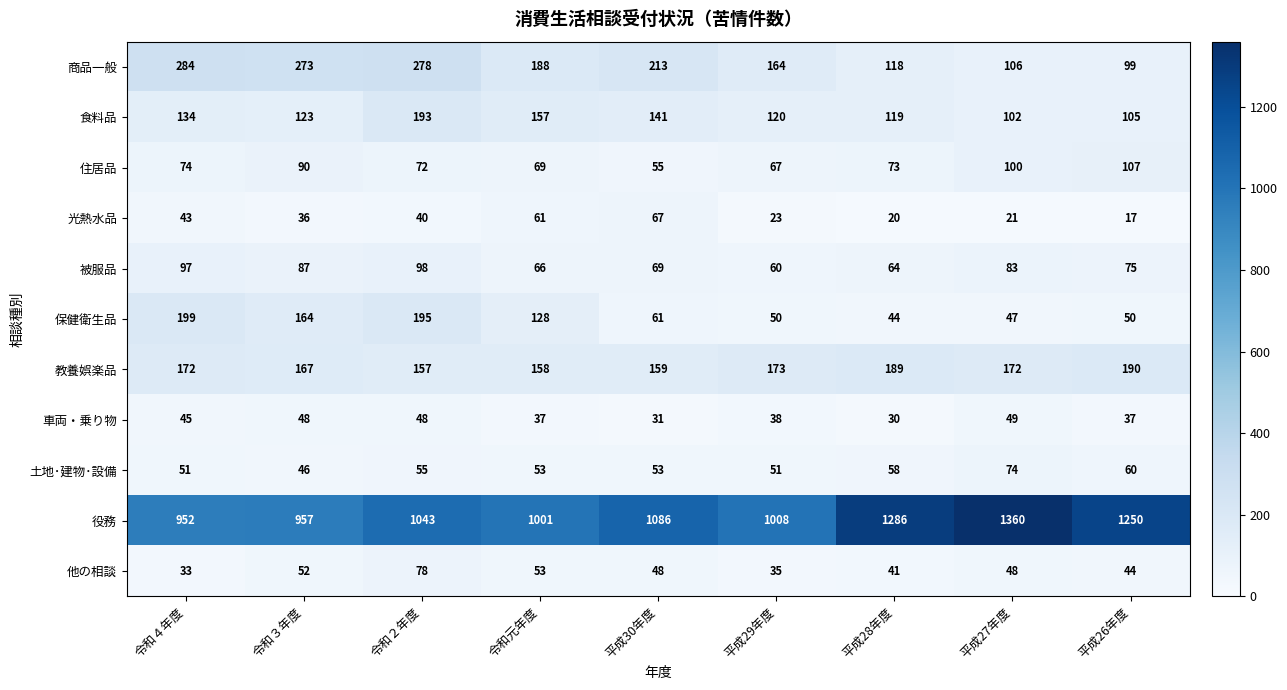

How many data points does each series have?

9